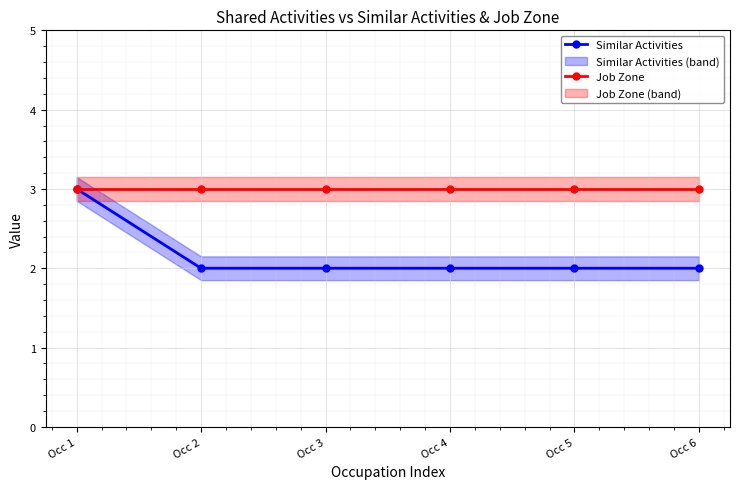

True or false: Job Zone and Similar Activities intersect in this chart.

False